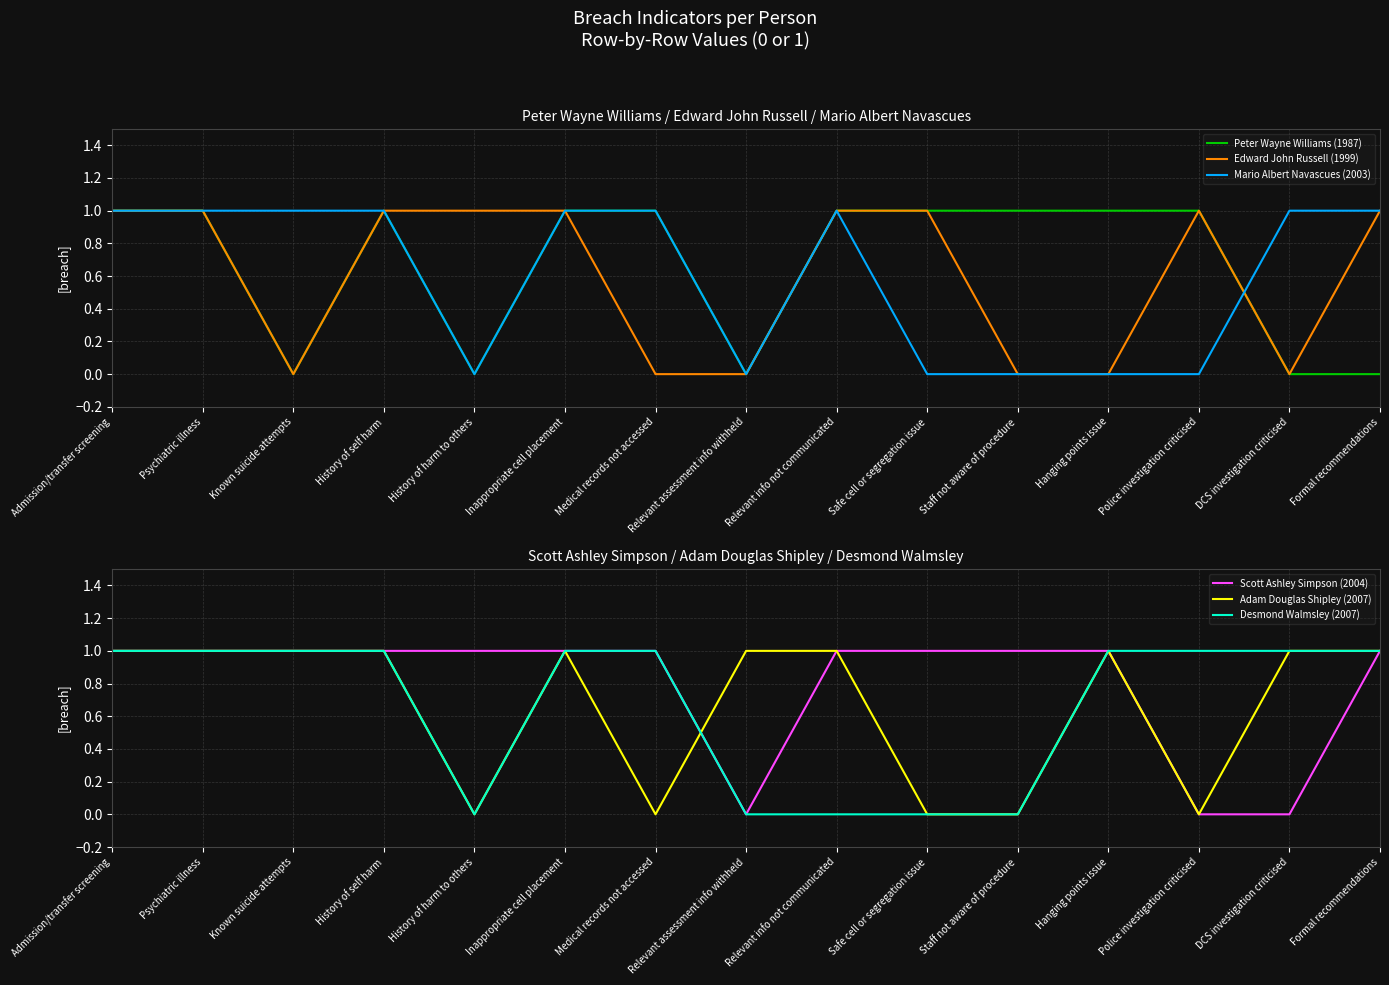

Which series has the largest total across all categories?

Scott Ashley Simpson (2004)